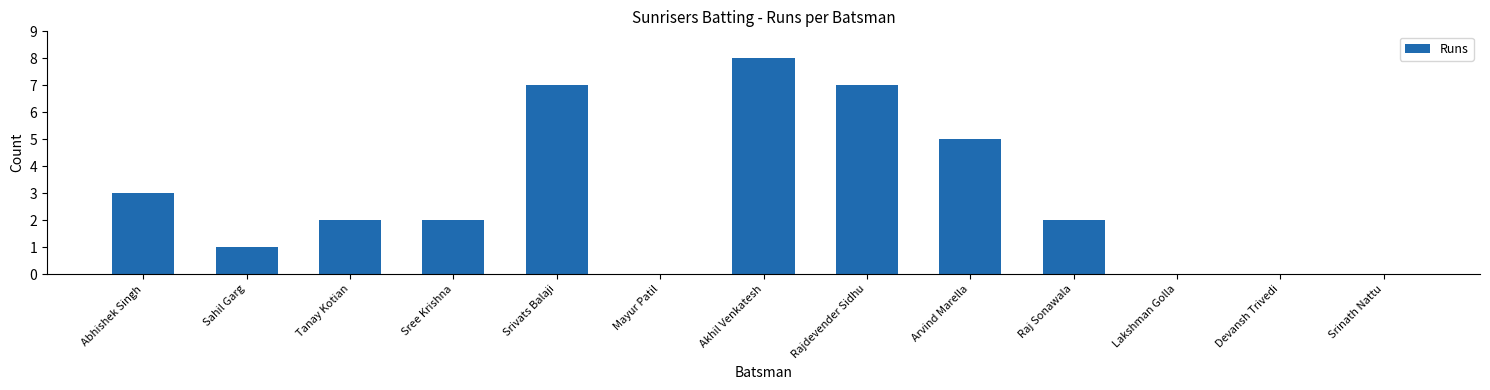

At which category does the chart reach its peak across all series?

Akhil Venkatesh